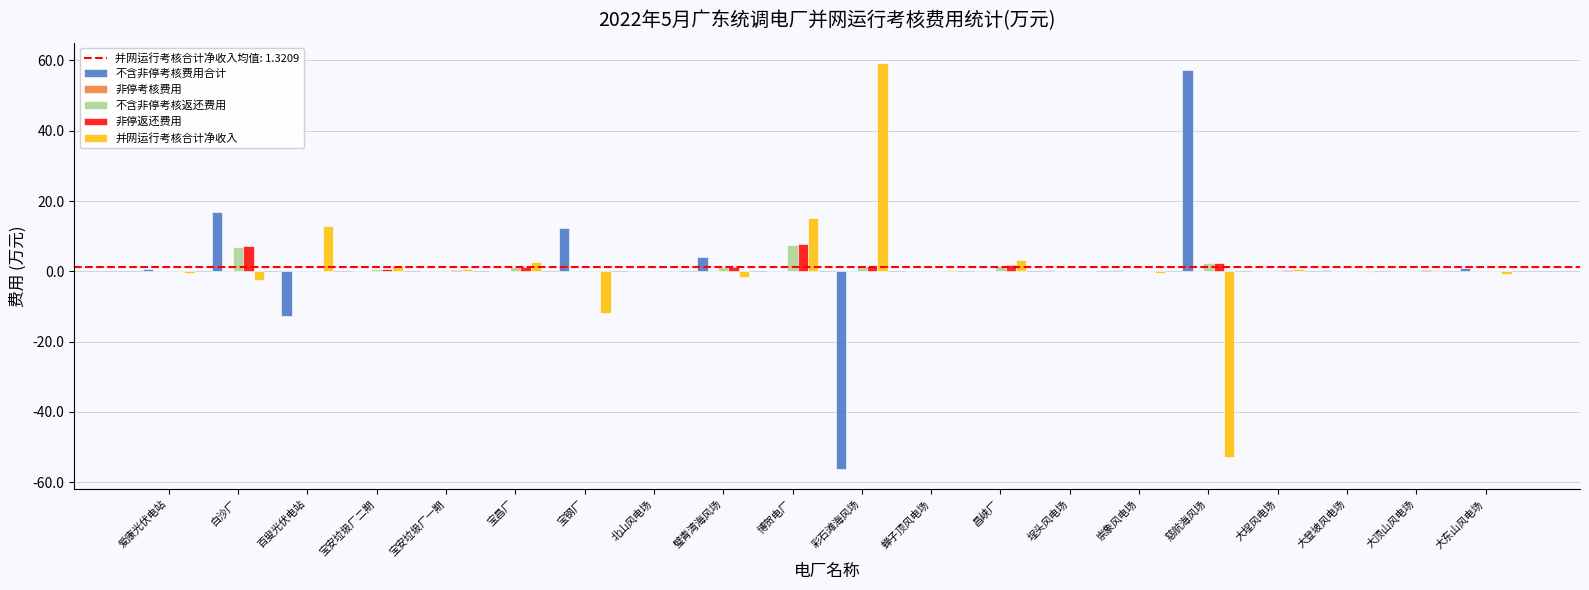

What is the sum of all 并网运行考核合计净收入 values?

26.4